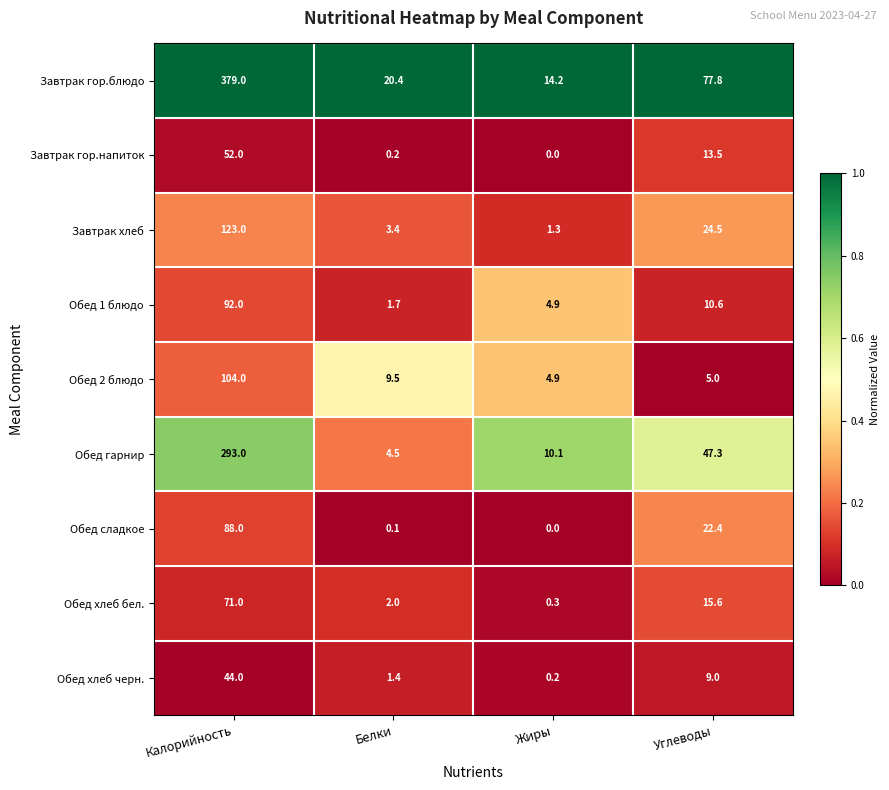

Which series changed the most between Калорийность and Углеводы?

Завтрак гор.блюдо